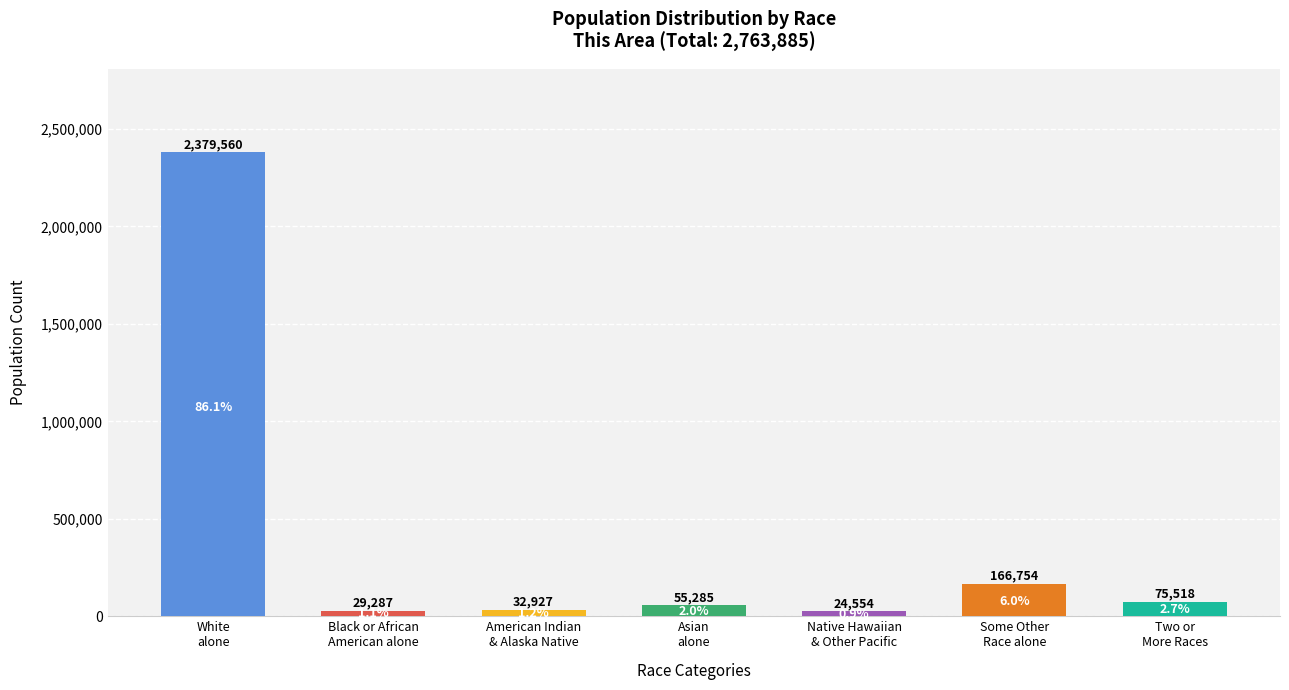

What is the difference between the maximum and minimum values?

2355006